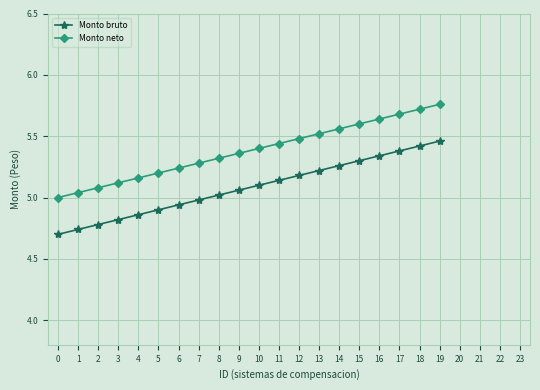

True or false: Monto bruto and Monto neto intersect in this chart.

False